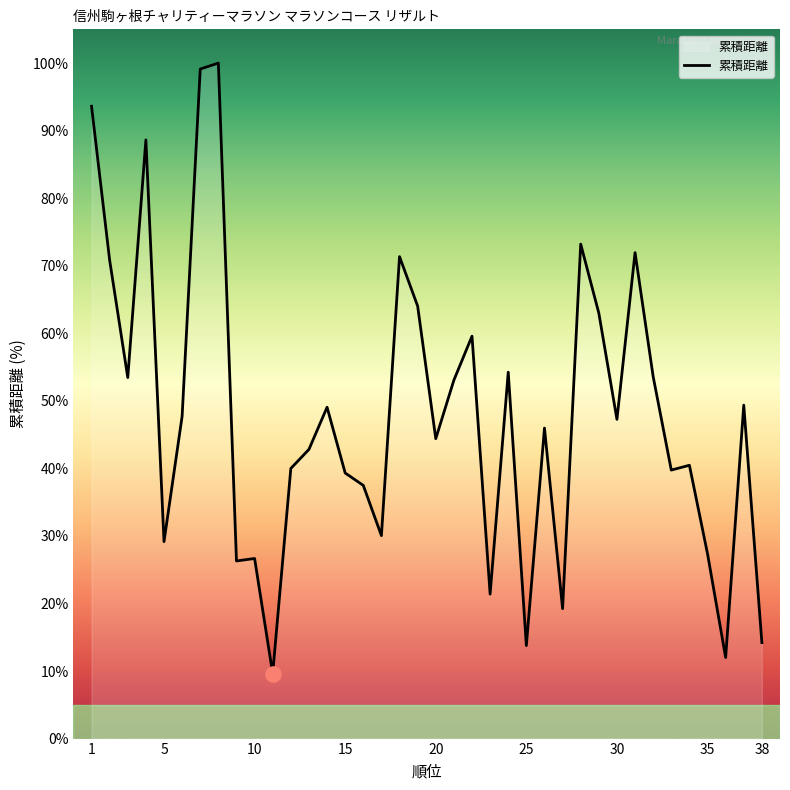

What is the difference between the maximum and minimum values?

90.4